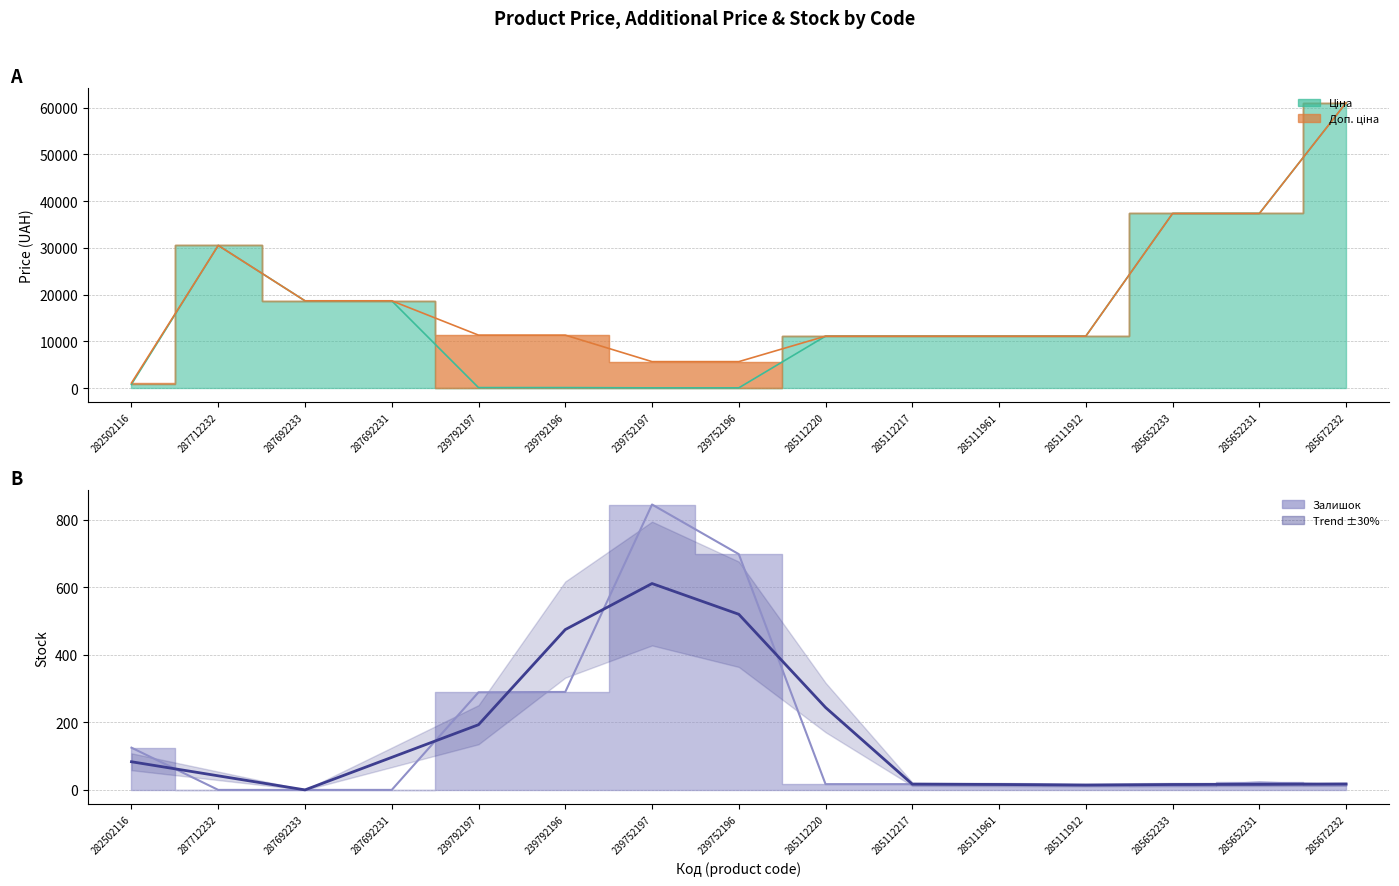

At which label does Trend first exceed 41?

282502116